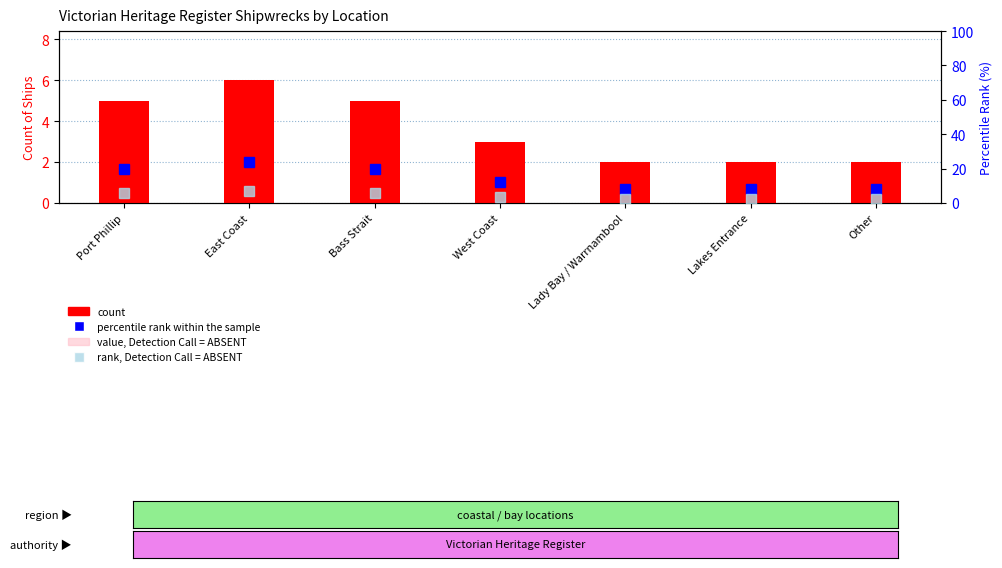

The percentile rank within the sample series shows 1.7 at Lakes Entrance. True or false?

False